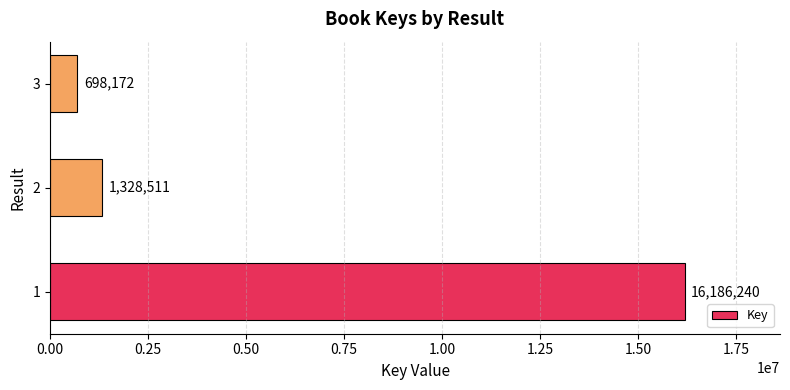

Is it true that the value at 1 is 28787085?

False